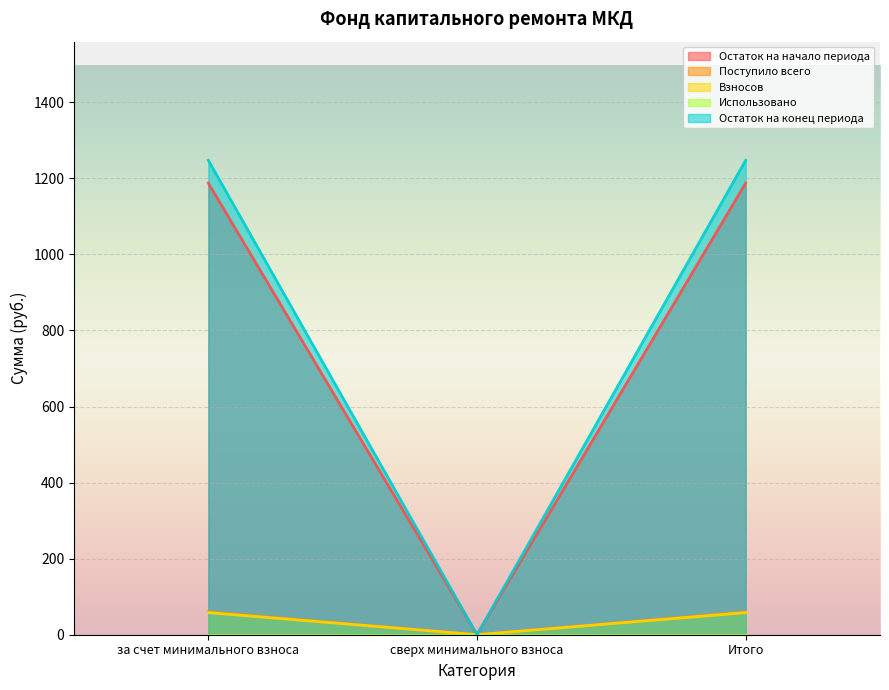

Is it true that Остаток на конец периода equals 1247.6 at за счет минимального взноса?

True